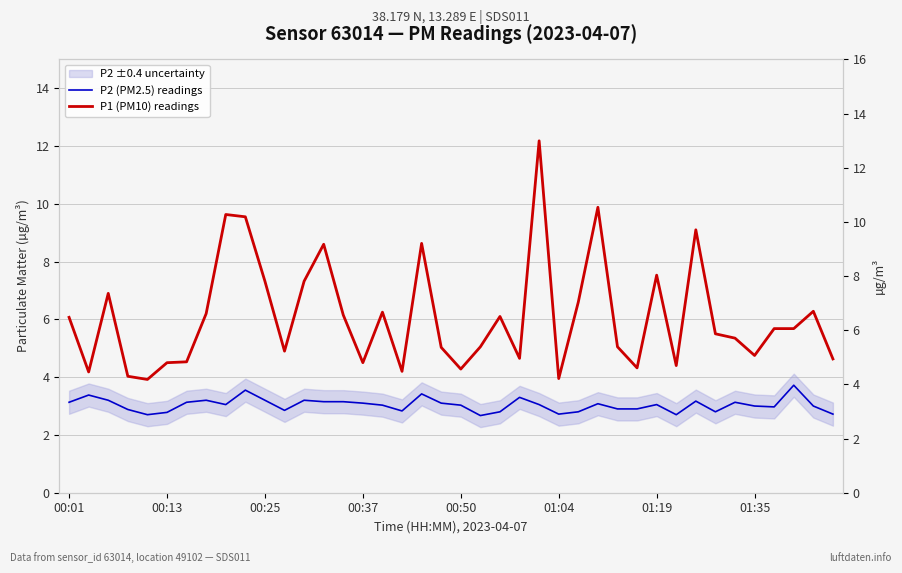

At how many categories does at least one series exceed 8?

7